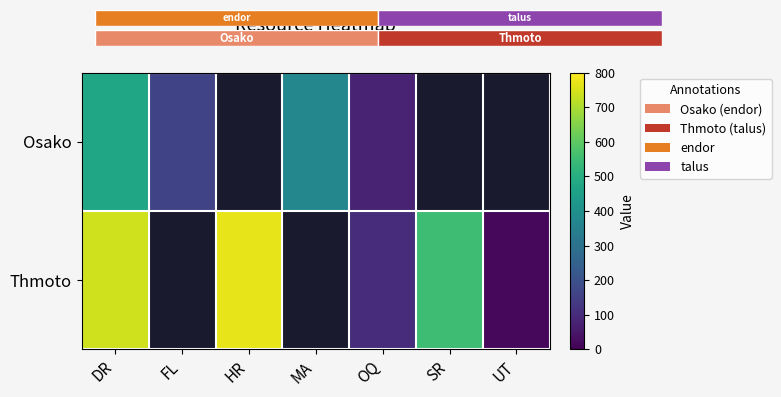

Rank the series by their maximum value, from highest to lowest.

Thmoto, Osako